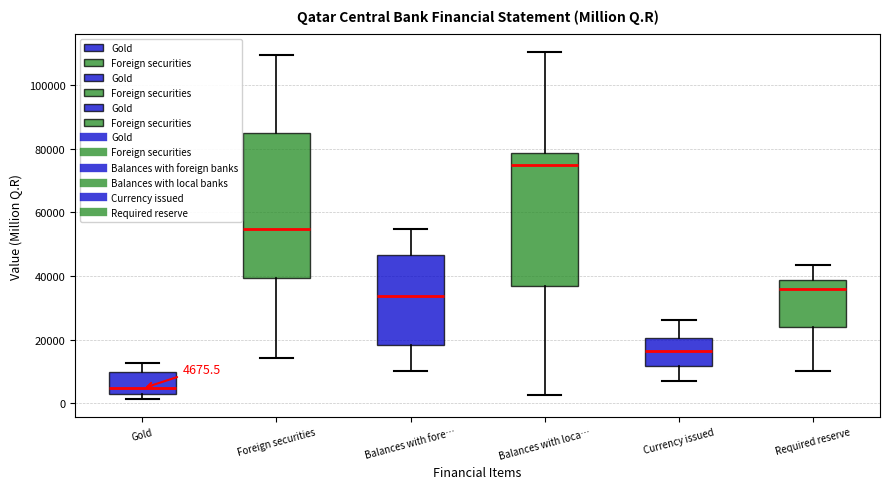

Comparing the boxes themselves (not the whiskers), which one is the tallest?

Foreign securities